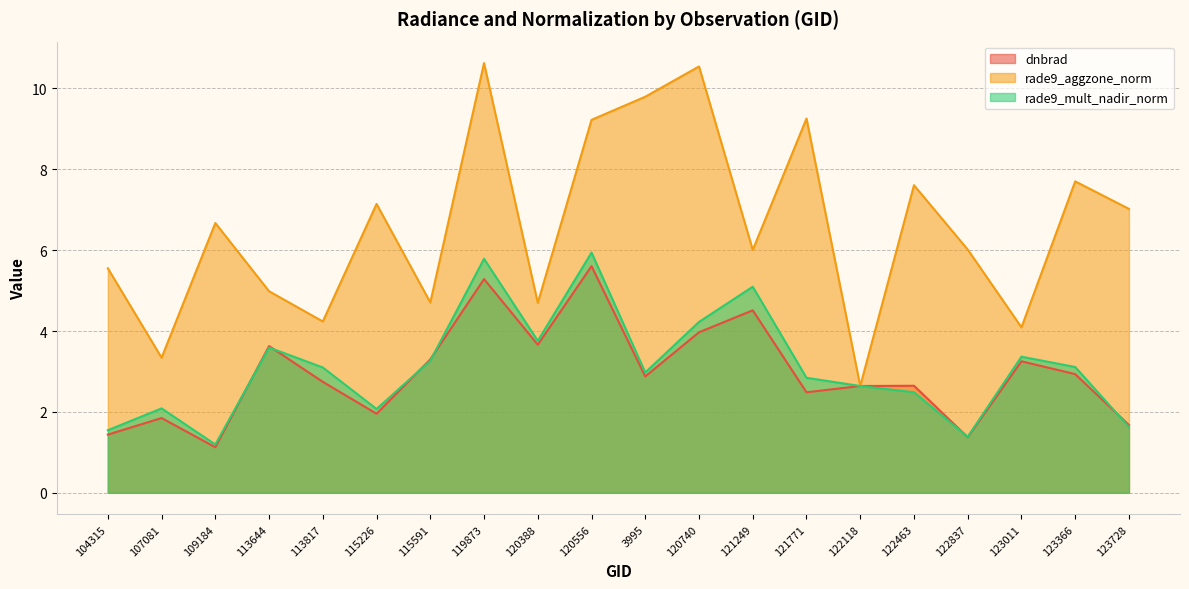

Between 104315 and 120388, which is larger?

120388